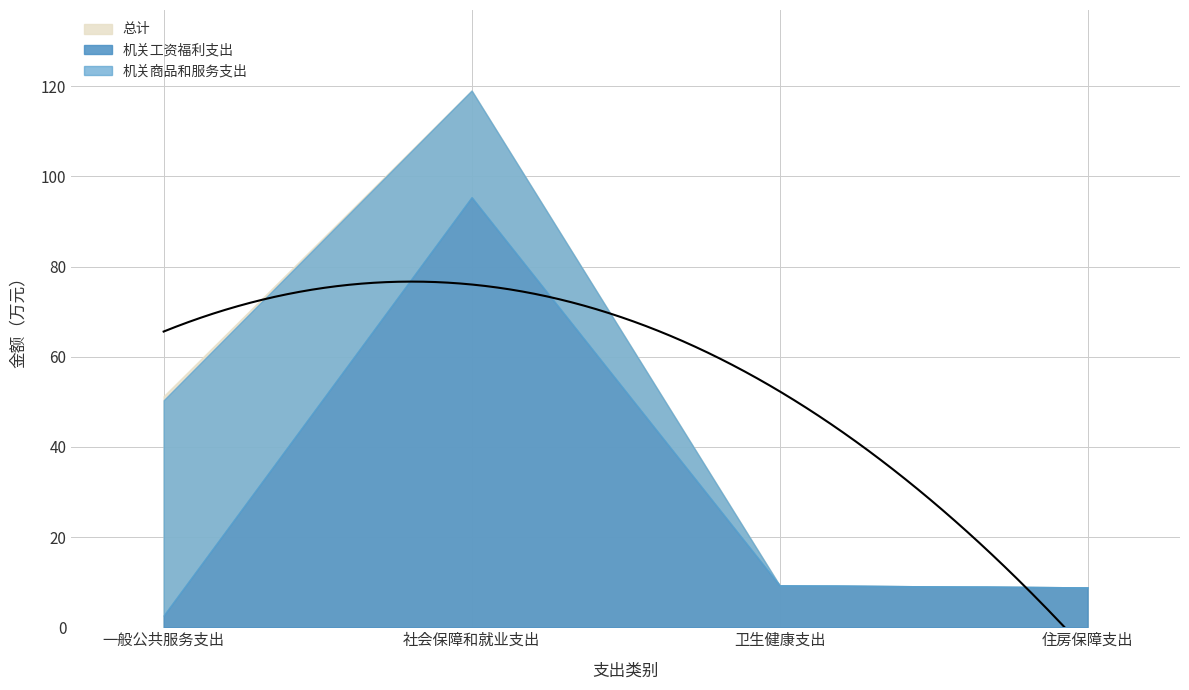

What is the label of the 3rd point from the right?

社会保障和就业支出